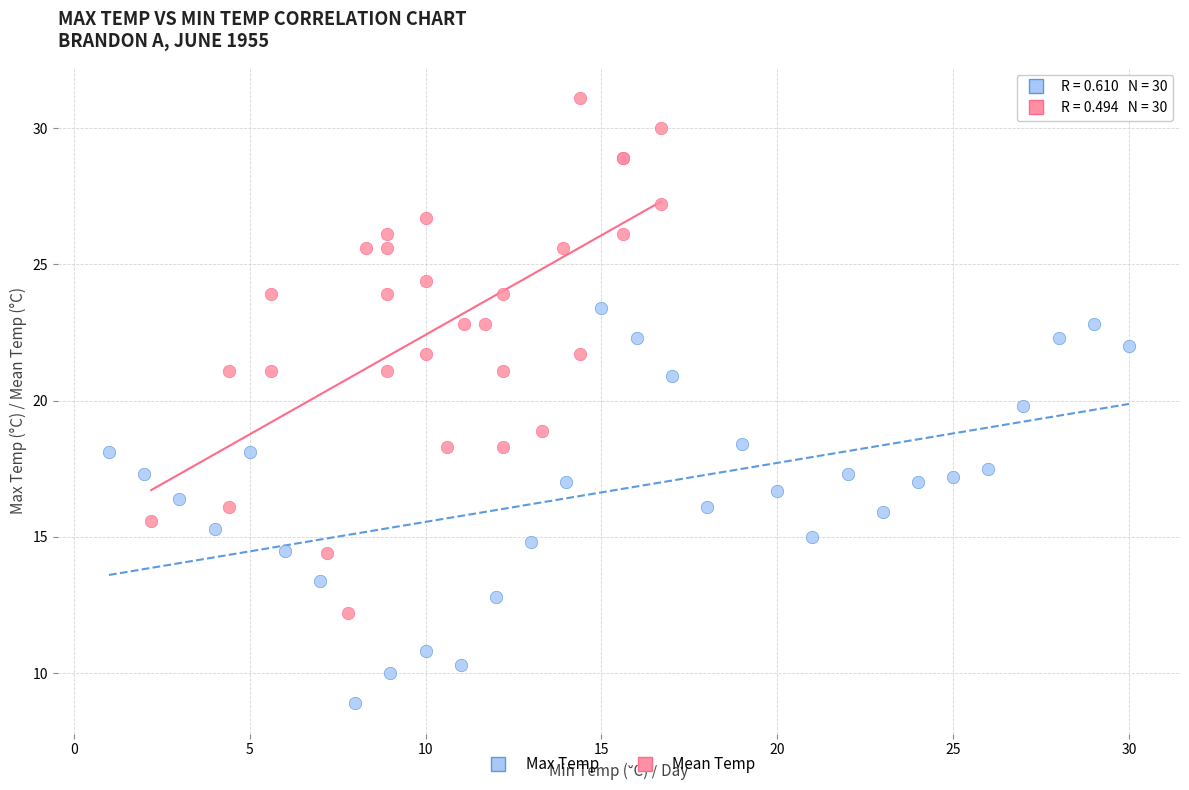

Which series reaches the maximum Y coordinate?

Max Temp